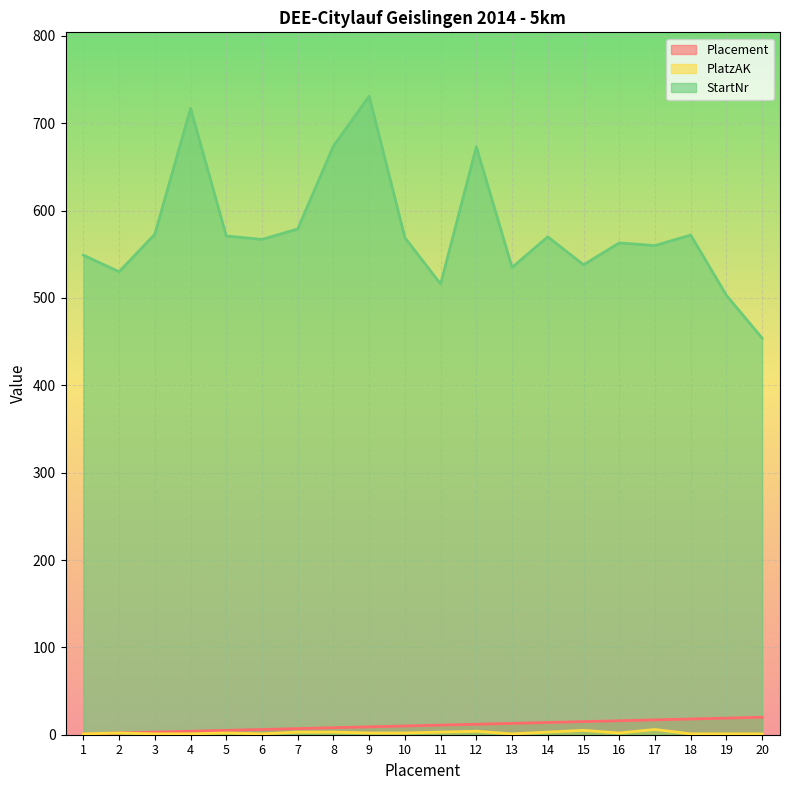

At which label does StartNr reach its minimum?

20